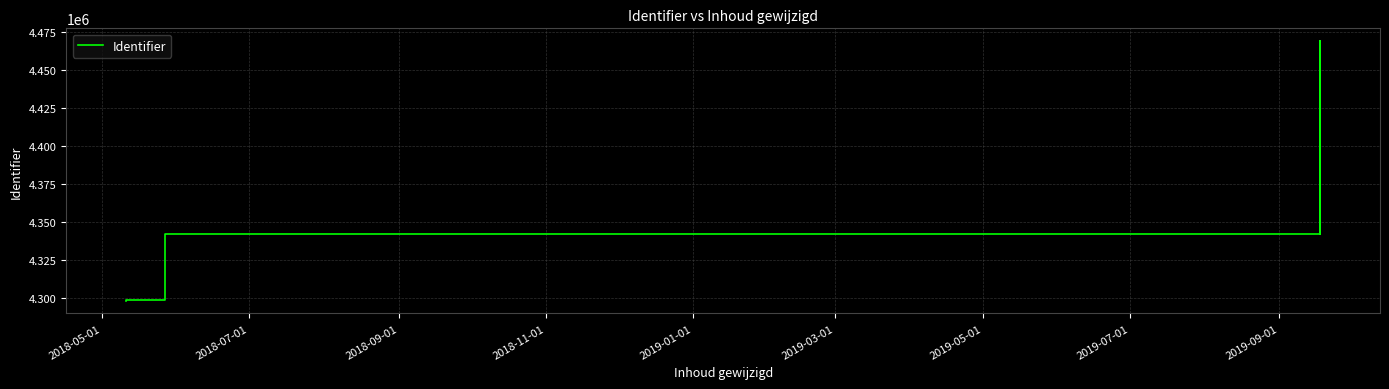

What is the smallest value displayed?

4298249